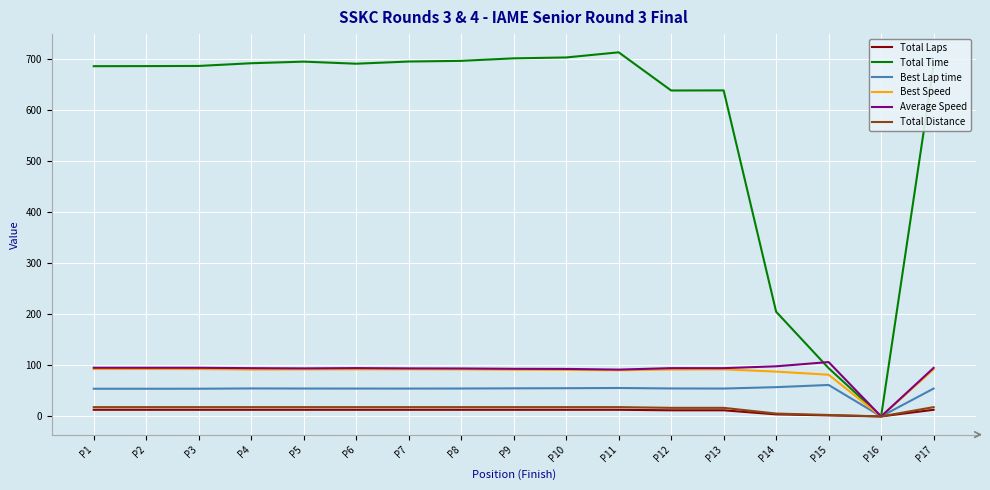

What is the sum of all Total Distance values?

260.4